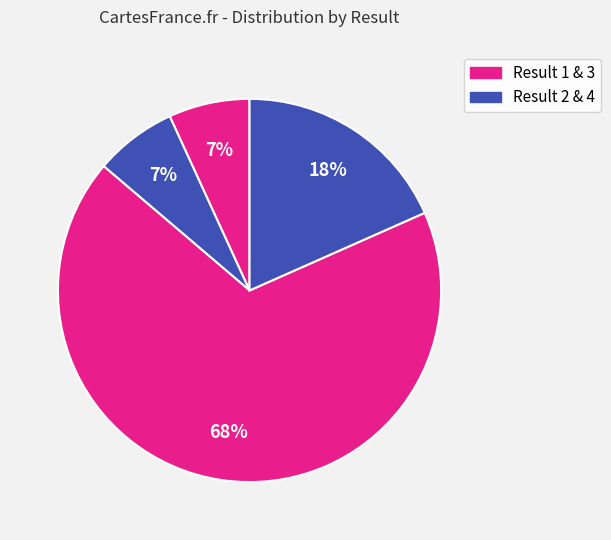

Count the number of slices in the pie.

4